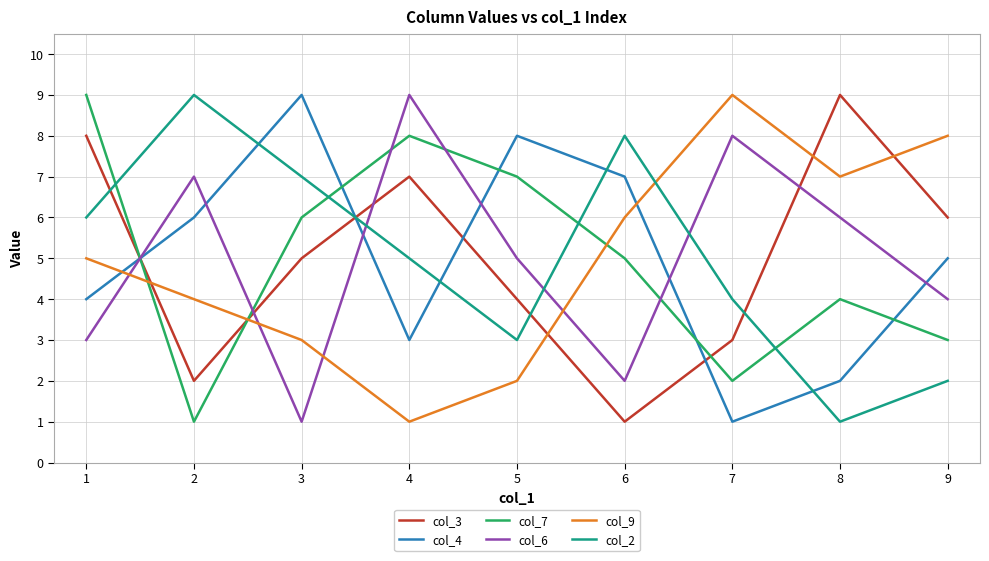

Which series changed the most between 1 and 2?

col_7